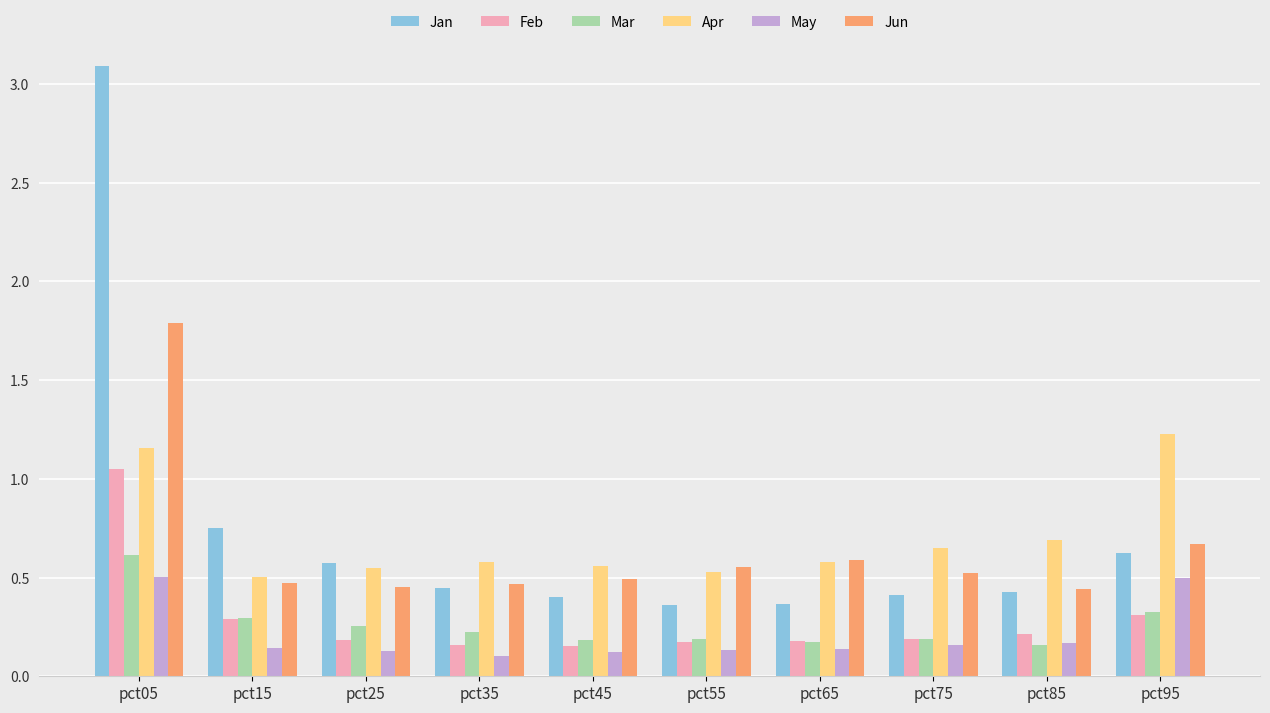

How many groups of bars are there?

10